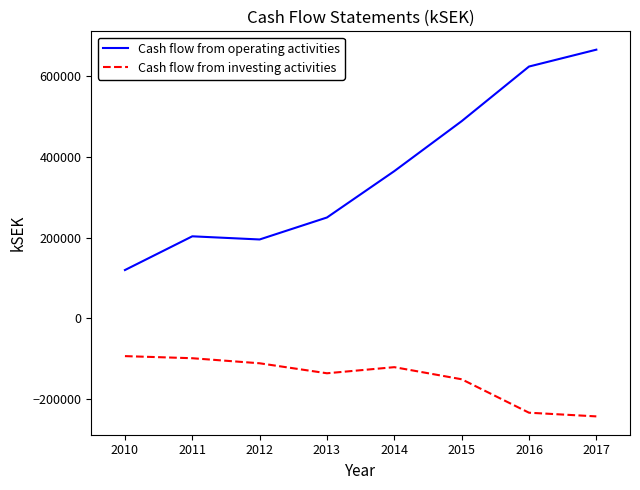

What is the total value across all series at 2013?

113573.0